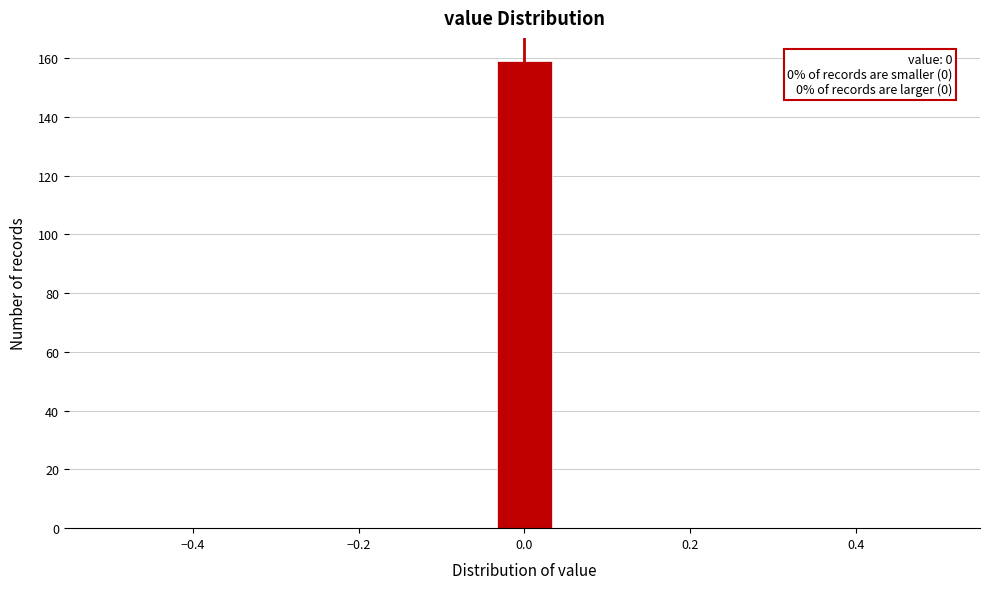

Read against the x-axis, roughly where is the centre of the tallest bar?

0.00